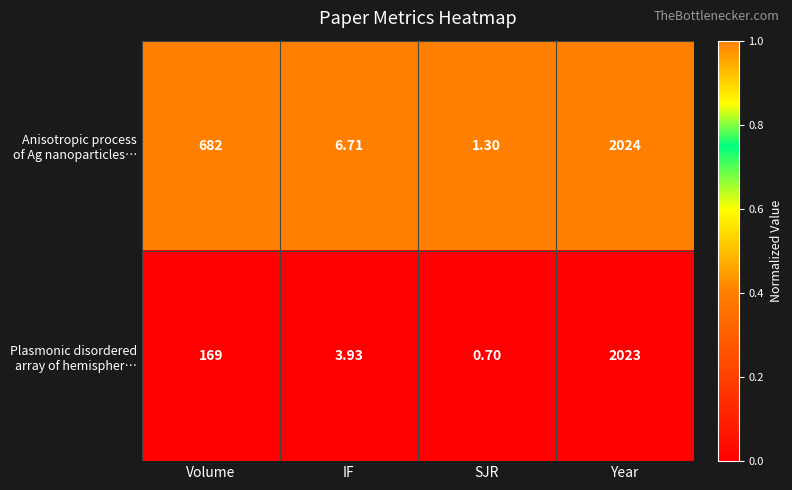

At which category is the sum across all series the highest?

Year